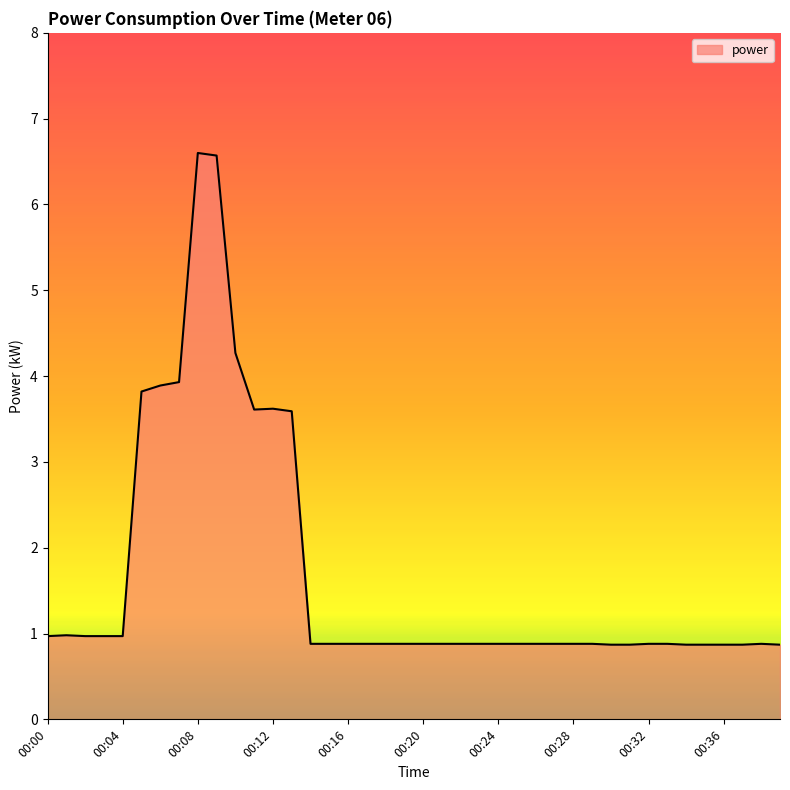

What is the difference between the maximum and minimum values?

5.7